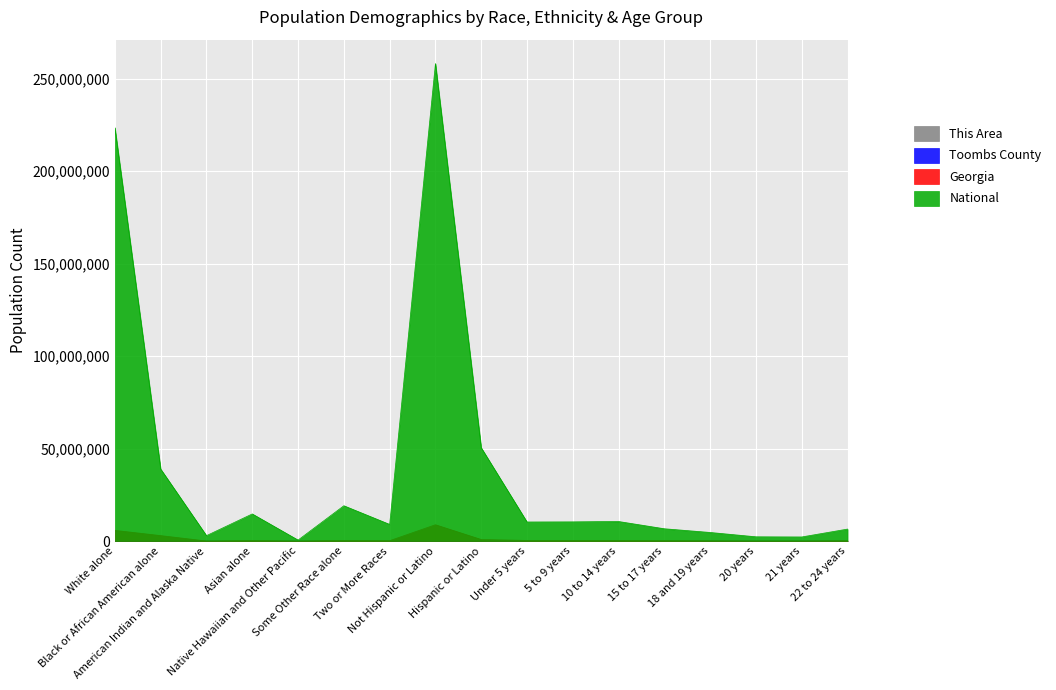

At which label is Toombs County closest to 12091?

Black or African American alone